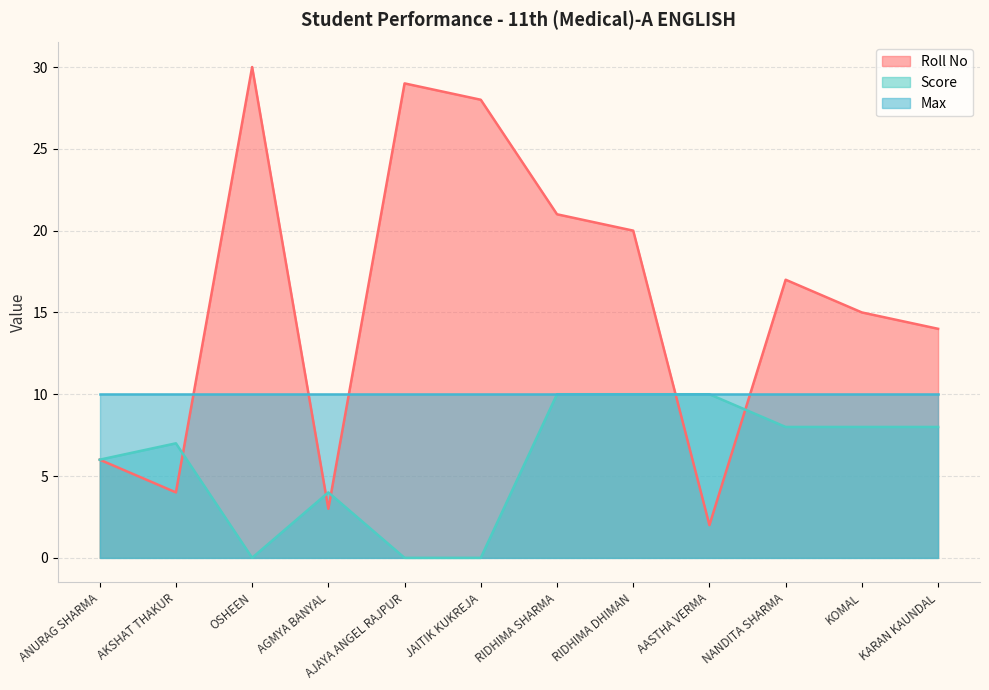

How many lines are shown in the chart?

3